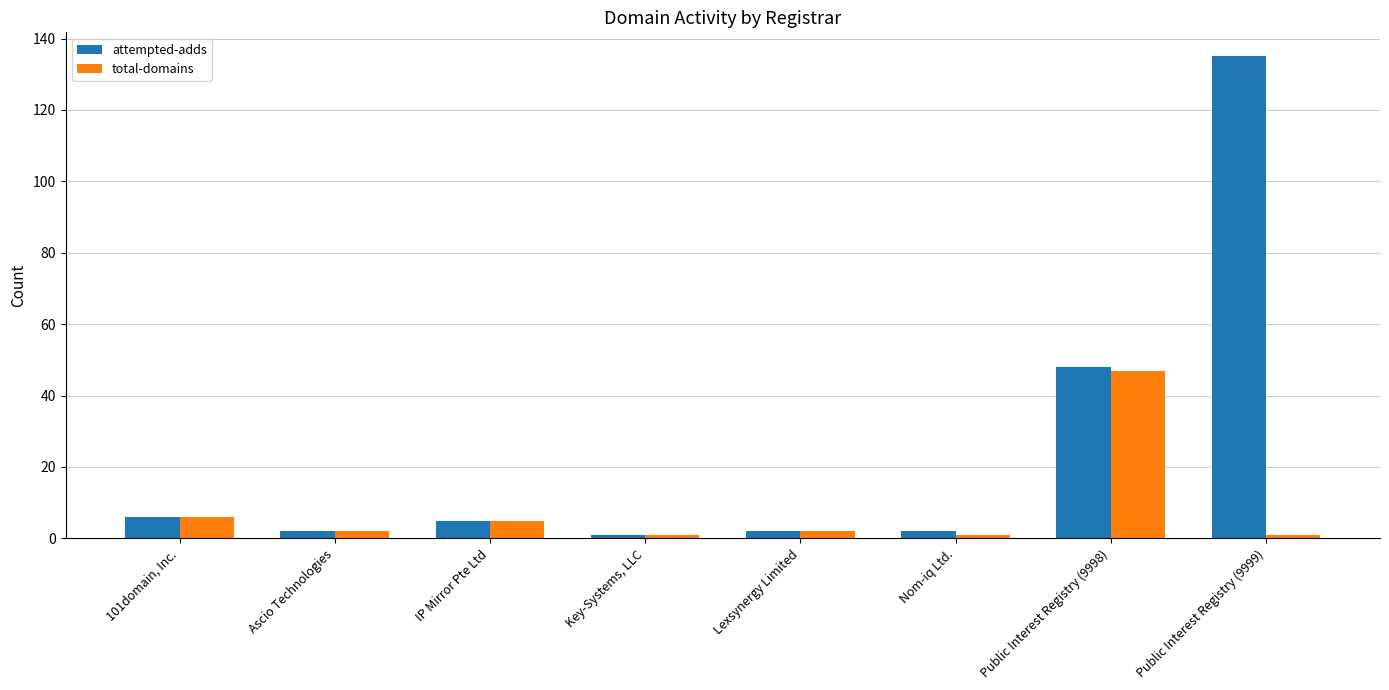

At which category is the sum across all series the highest?

Public Interest Registry (9999)